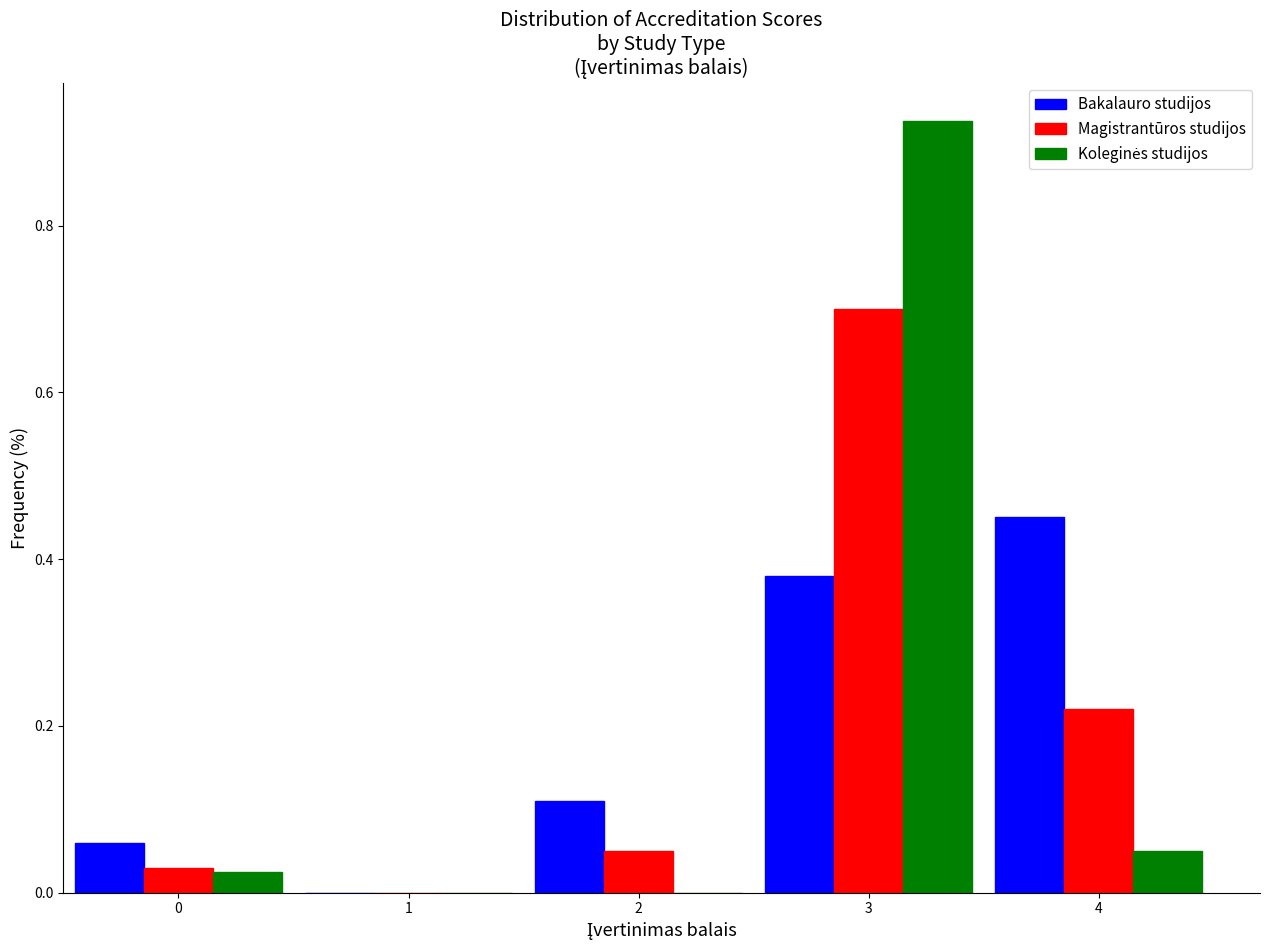

What is the sum of all Bakalauro studijos values?

1.0